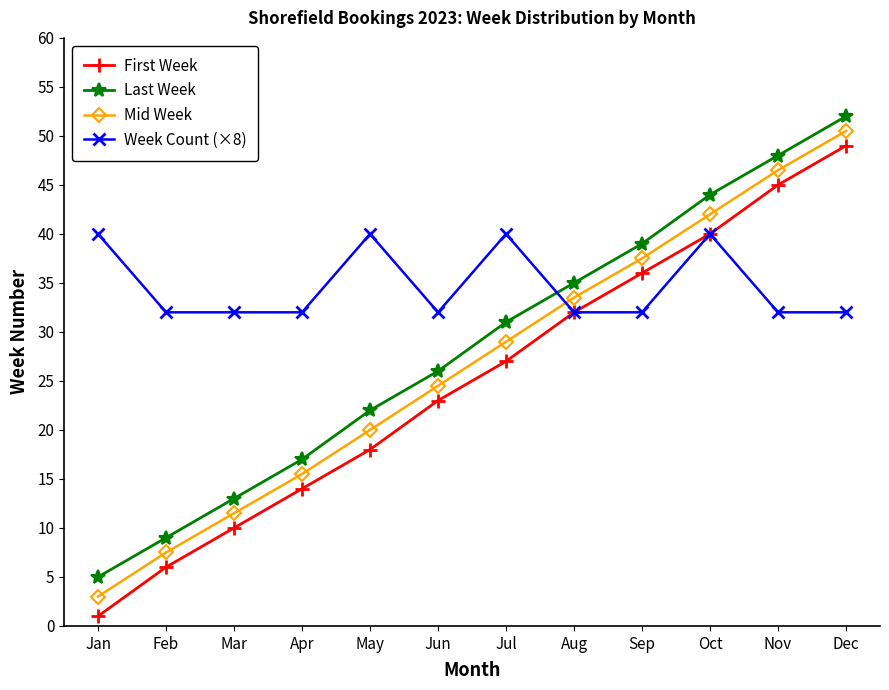

Count the number of data series in this chart.

4